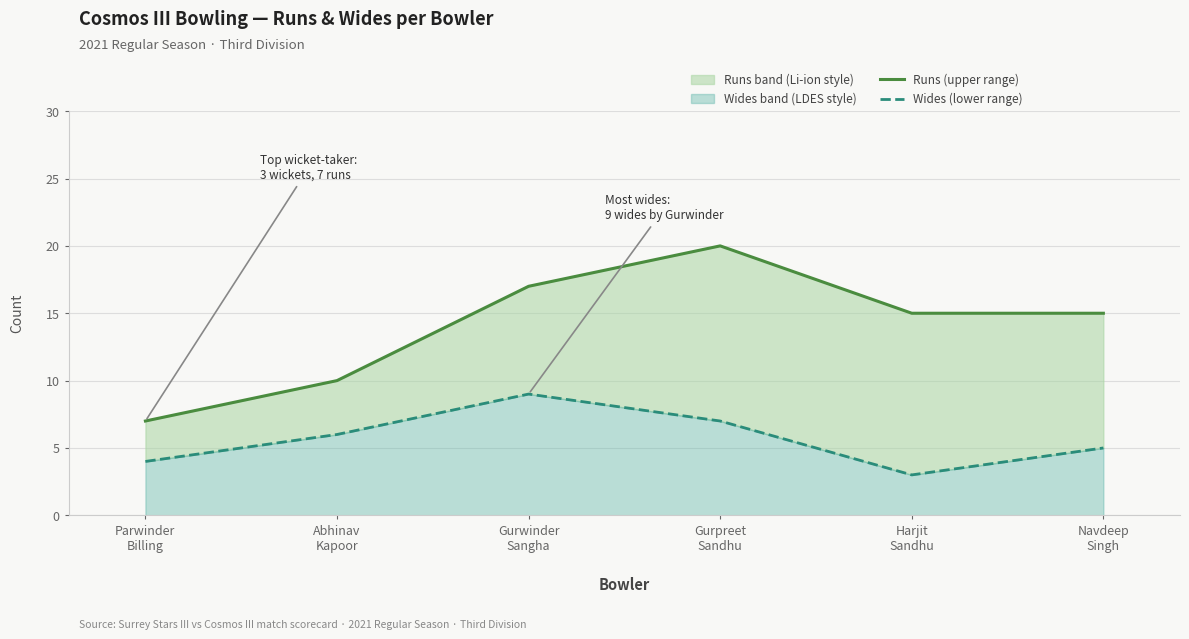

True or false: Wides (lower range) has a value of 5 at Navdeep
Singh.

True